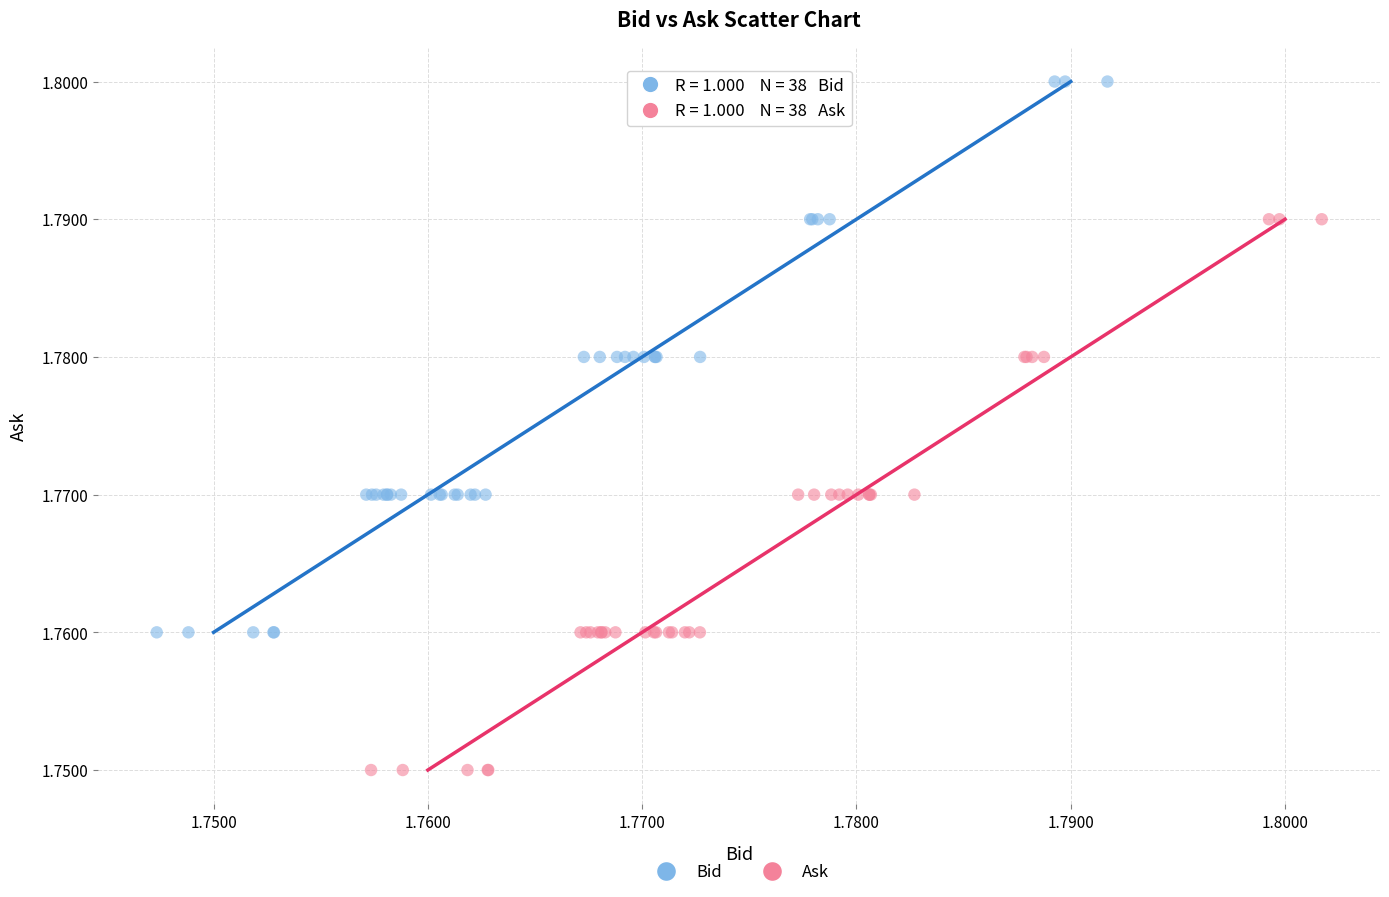

Which series contains the lowest Y value?

Ask